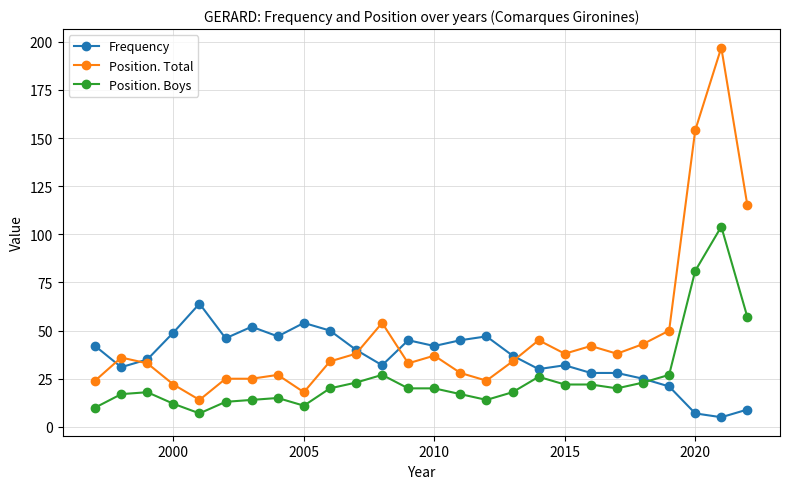

List the series in order of their overall mean, lowest first.

Position. Boys, Frequency, Position. Total